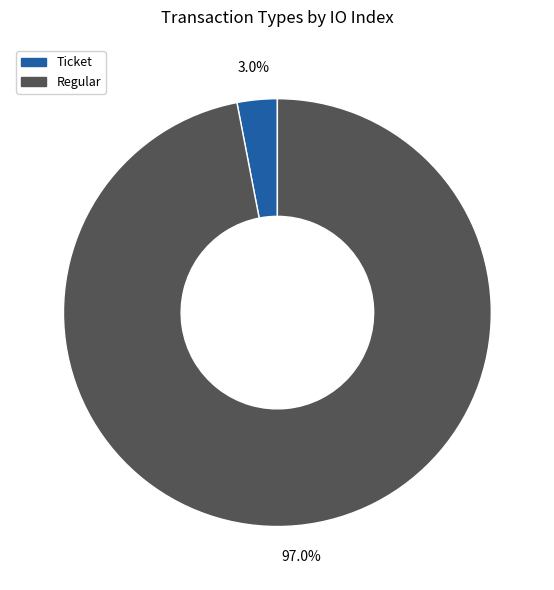

Is there a majority slice in this chart?

Yes